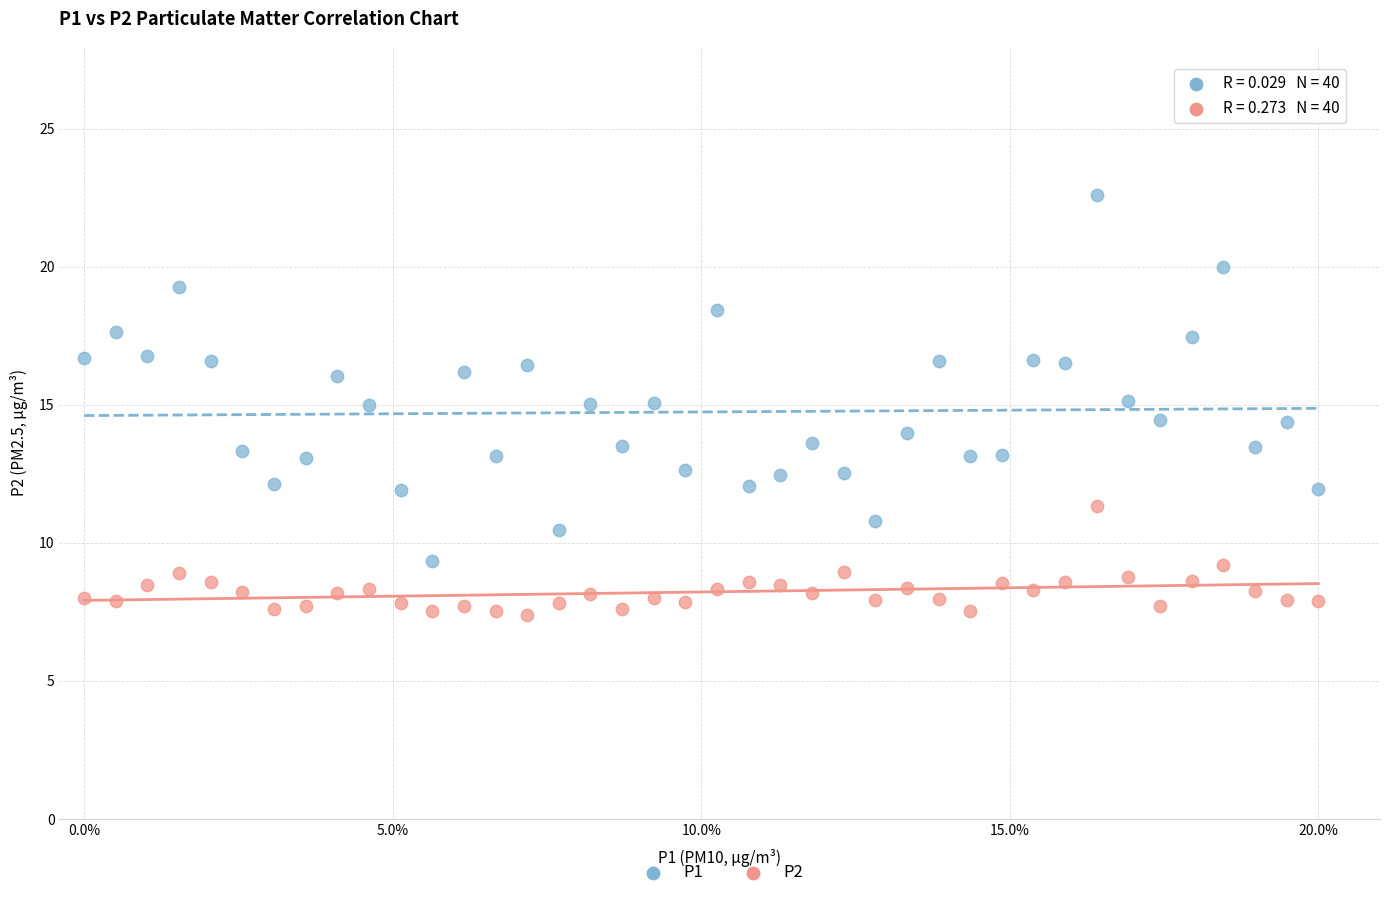

Which series contains the highest Y value?

P1